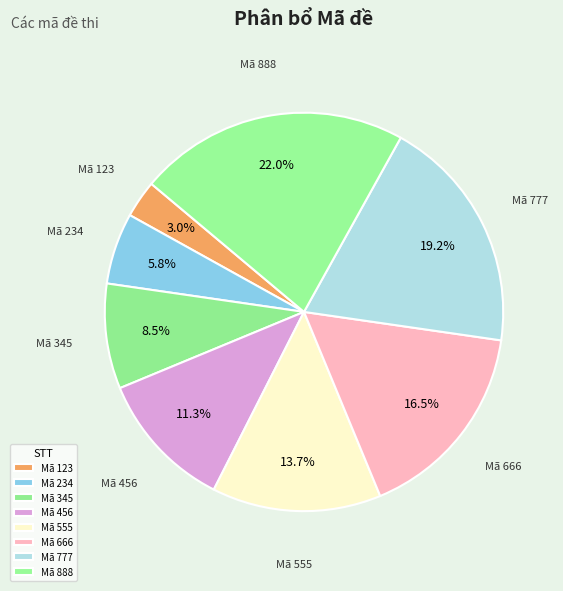

How many slices are in this pie chart?

8